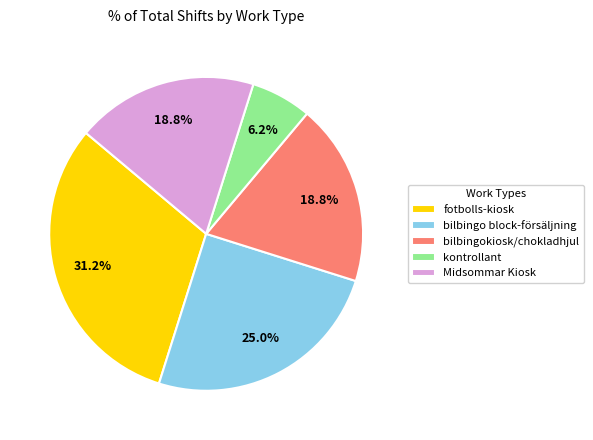

To the nearest percent, what is the difference between the largest and smallest slice percentages?

25%